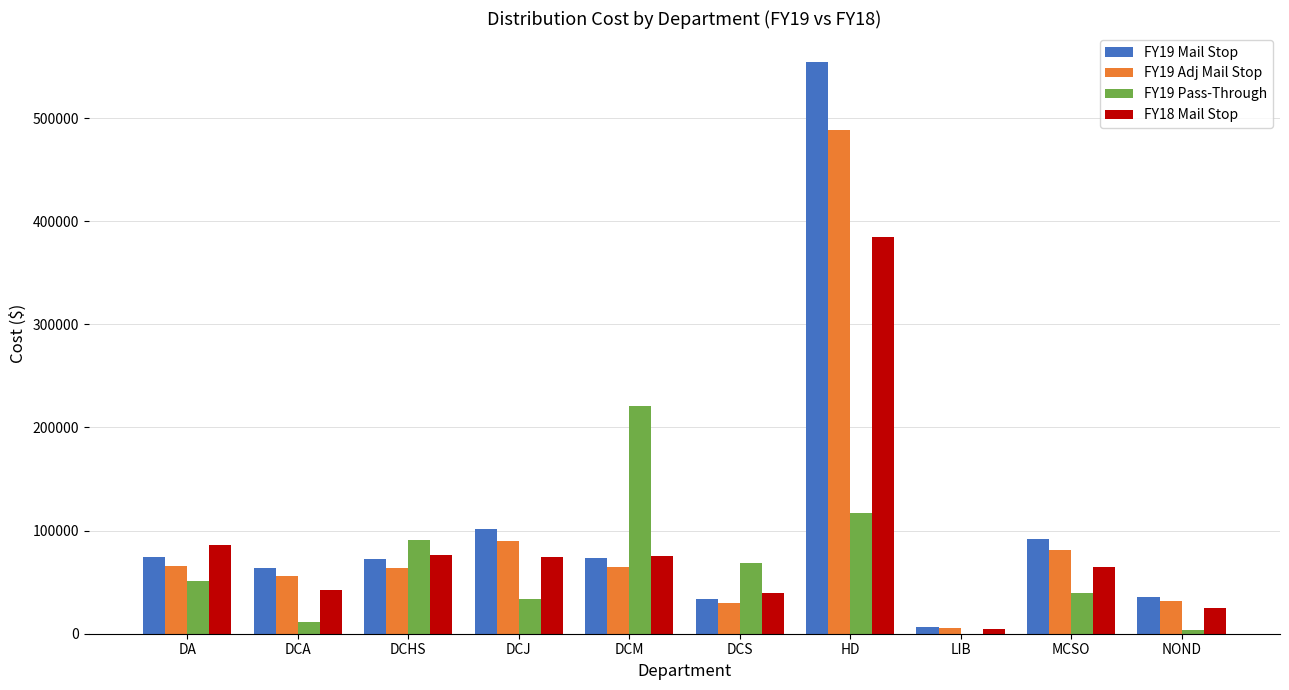

What is the maximum value shown in the chart?

554759.9